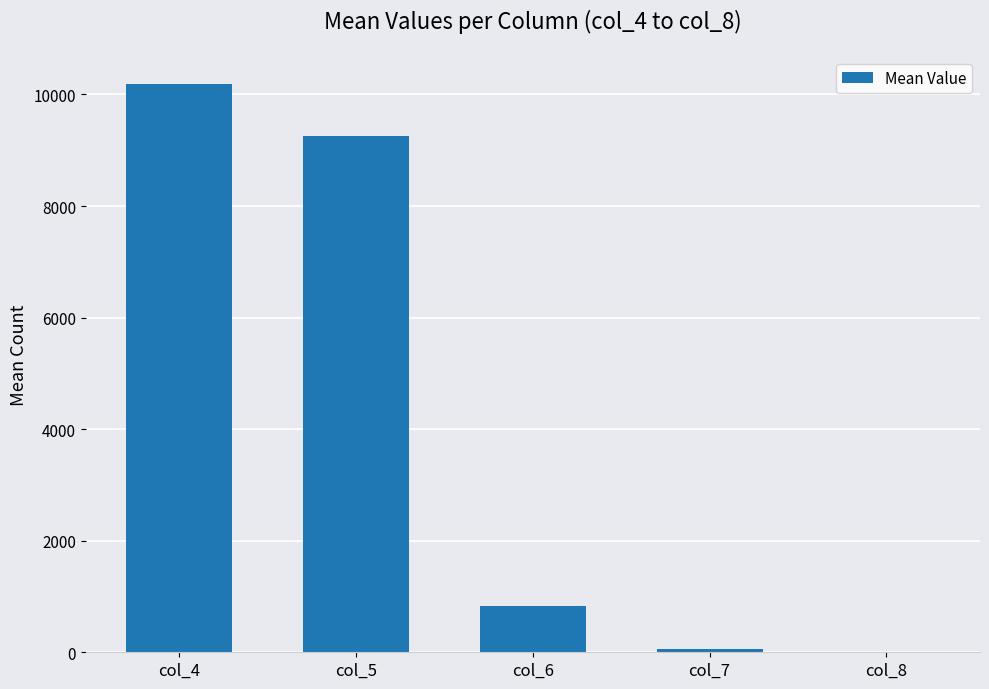

Count the number of data series in this chart.

1